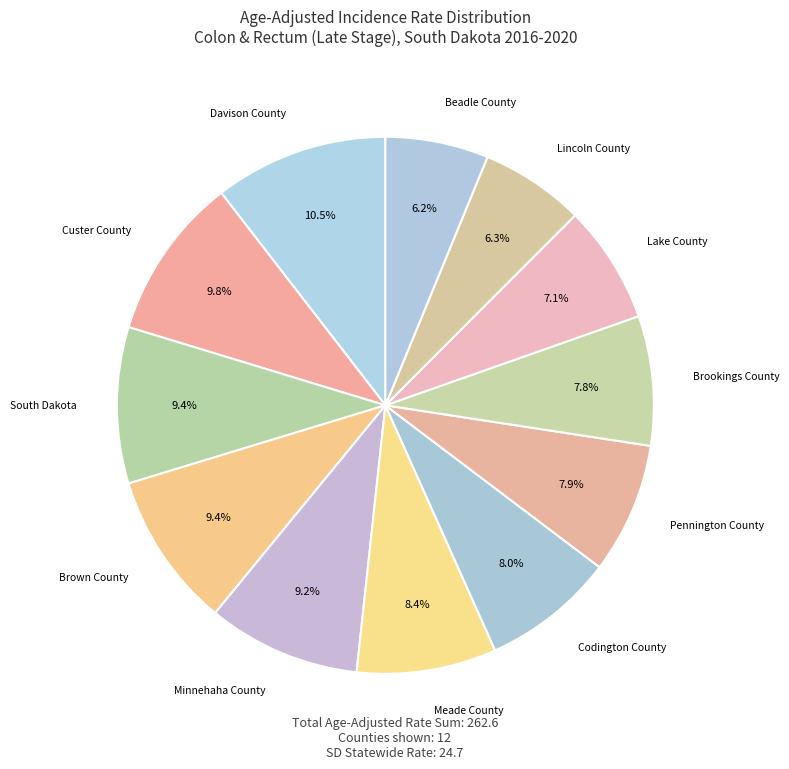

How many slices are in this pie chart?

12